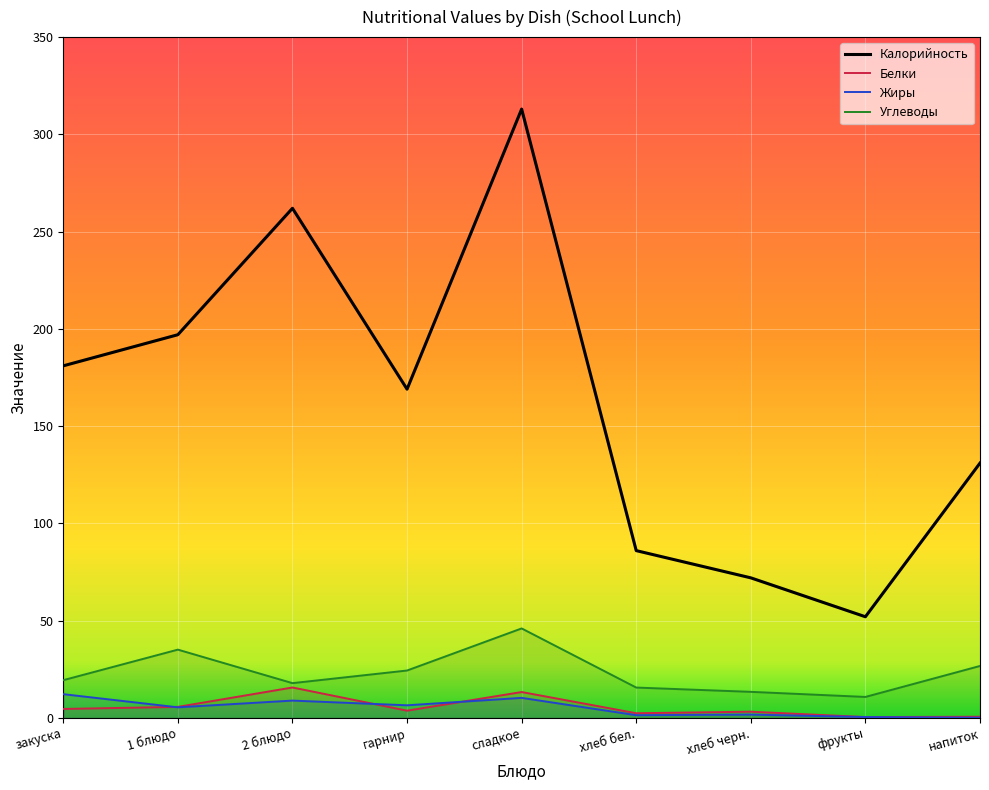

What position from the left is сладкое?

5